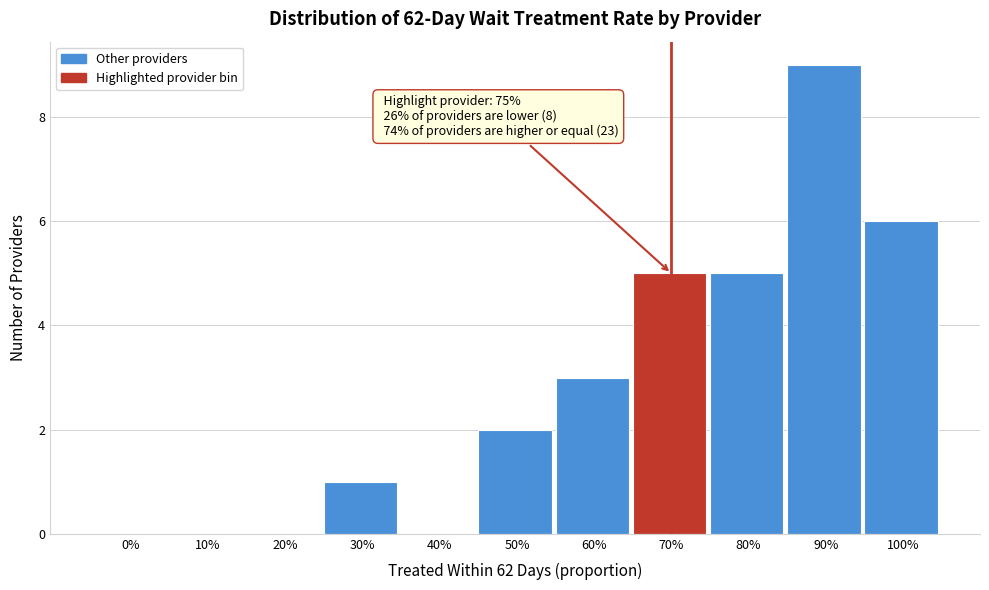

Reading left to right, what are all the values shown in this chart?

0%=0	10%=0	20%=0	30%=1	40%=0	50%=2	60%=3	70%=5	80%=5	90%=9	100%=6